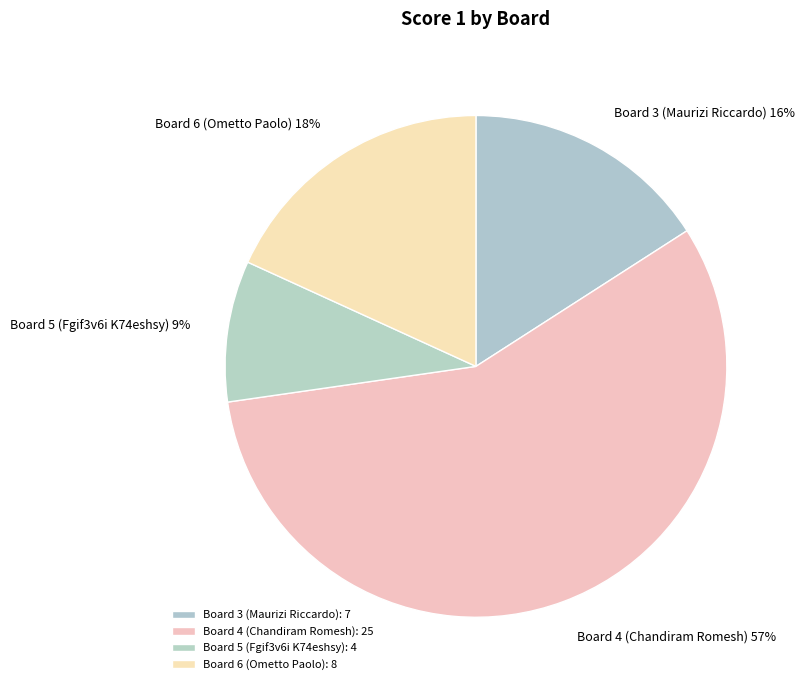

To the nearest percent, what is the combined percentage of Board 6 (Ometto Paolo) and Board 3 (Maurizi Riccardo)?

34%